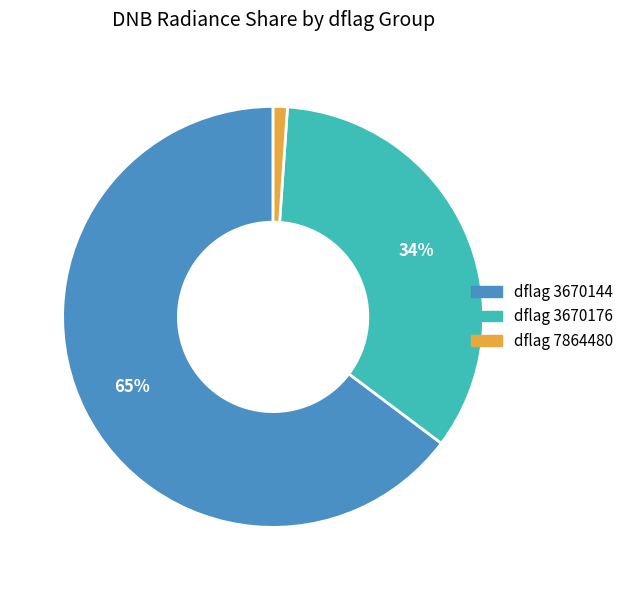

Is there a majority slice in this chart?

Yes